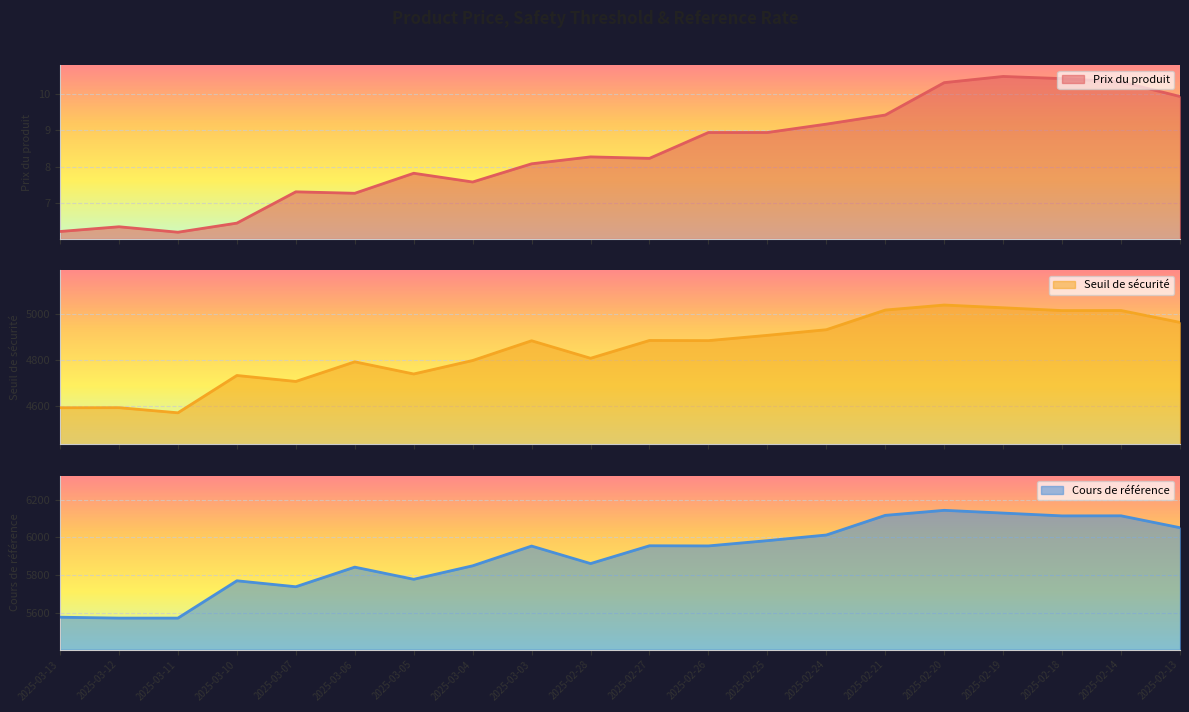

How many series are shown in this chart?

3